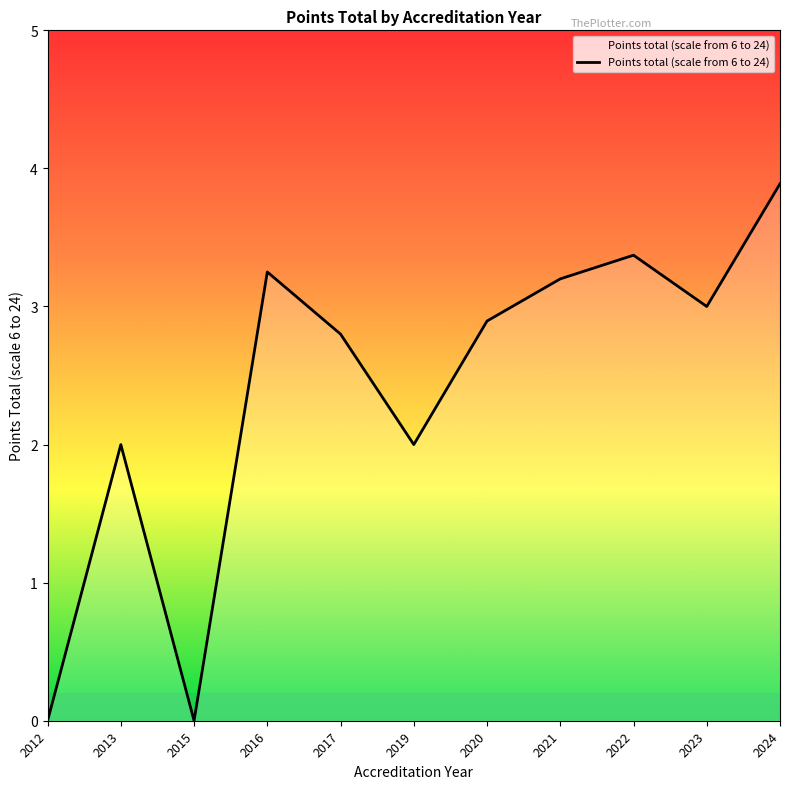

What is the change in value from 2015 to 2022?

+3.4